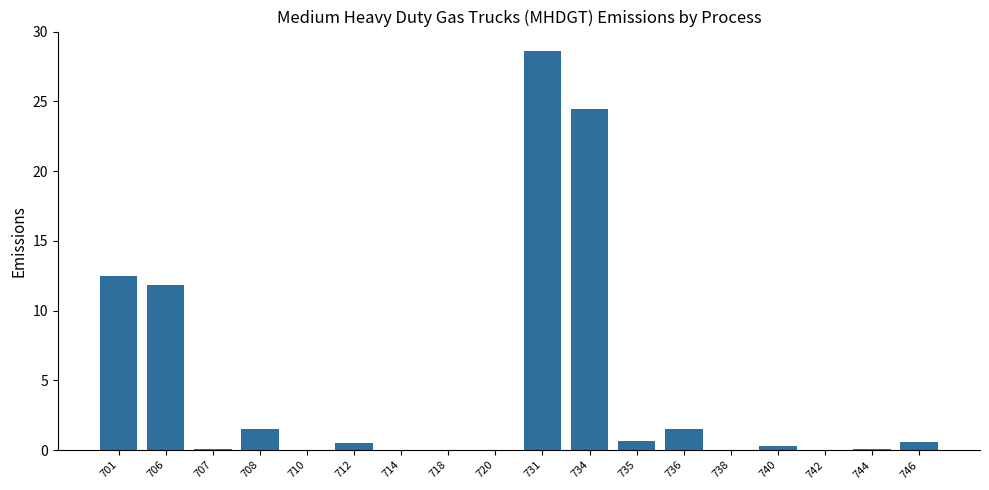

What is the sum of all values?

82.5